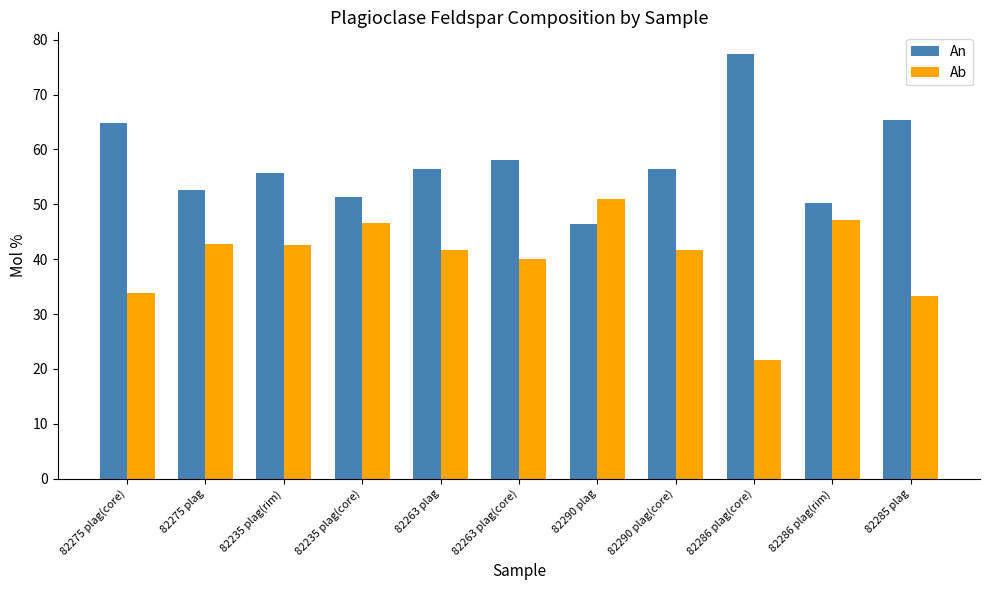

What are all the series names shown in the legend?

An, Ab